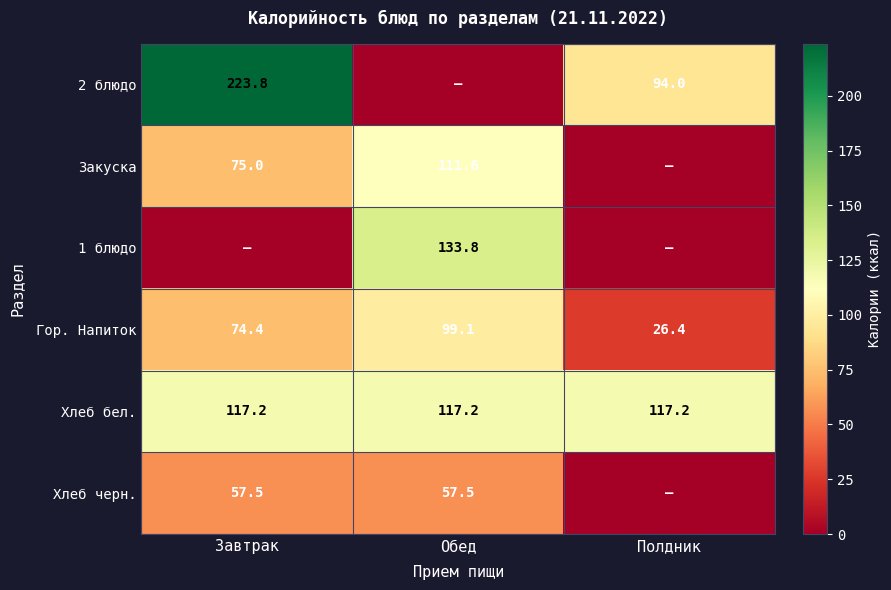

List the labels in order of Гор. Напиток value, smallest first.

Полдник, Завтрак, Обед